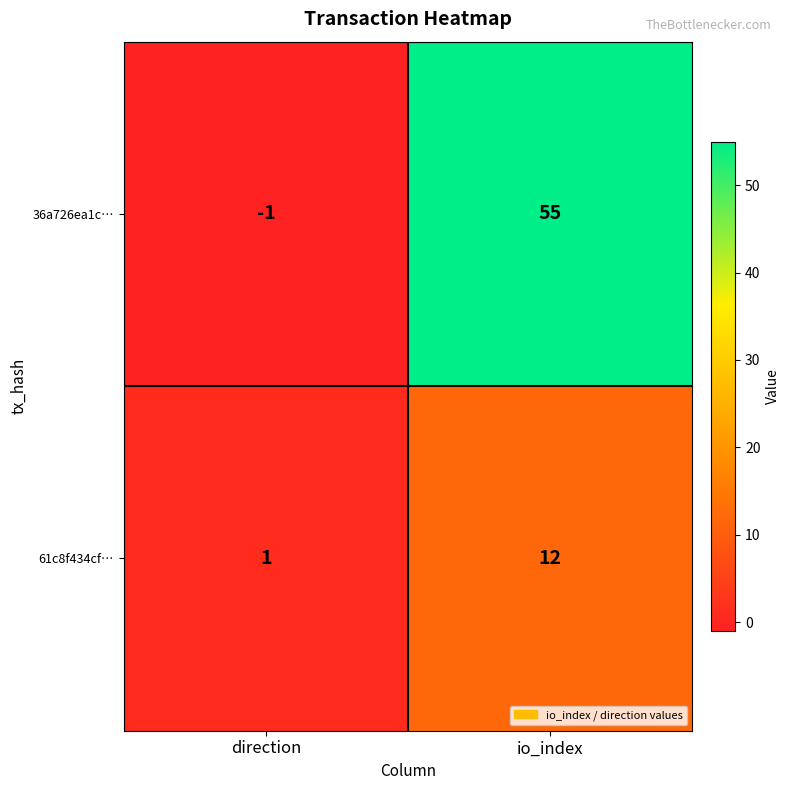

Reading left to right, extract all data points from this chart.

36a726ea1c…: direction=-1	io_index=55
61c8f434cf…: direction=1	io_index=12